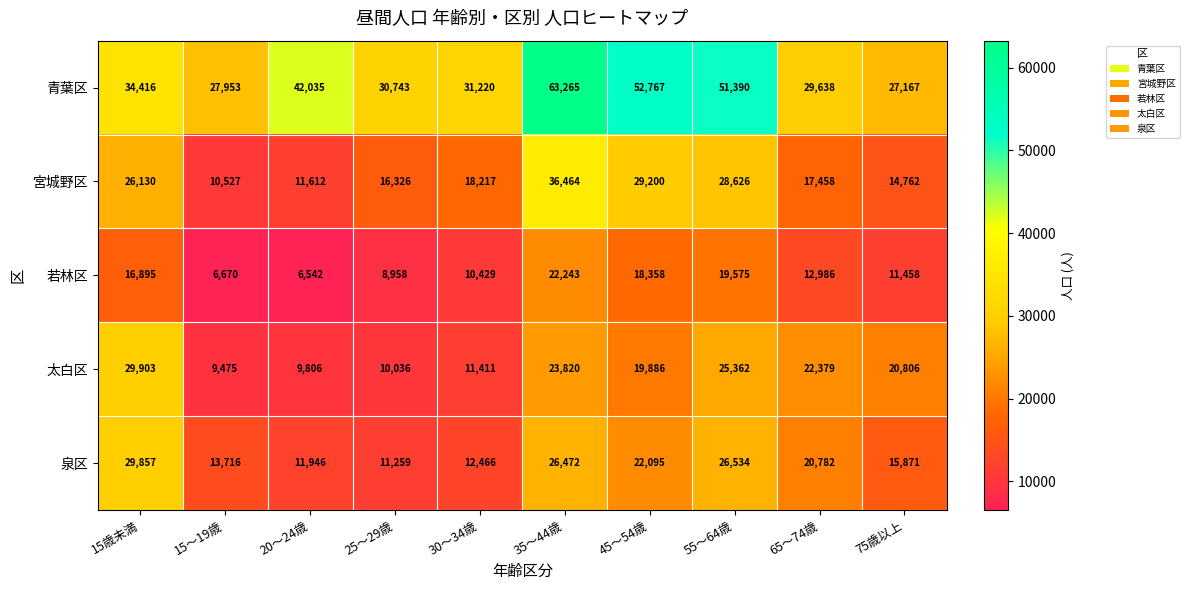

The 若林区 series shows 8581 at 55～64歳. True or false?

False